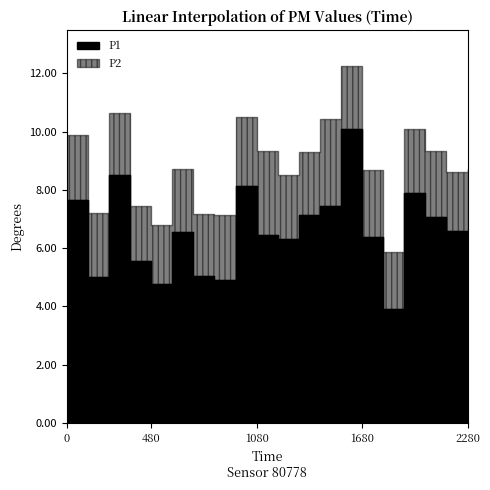

What are all the series names shown in the legend?

P1, P2